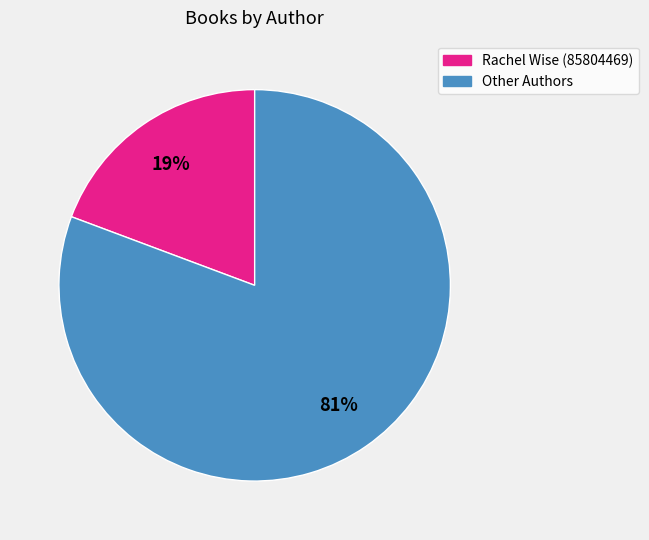

To the nearest percent, what is the average slice percentage?

50%